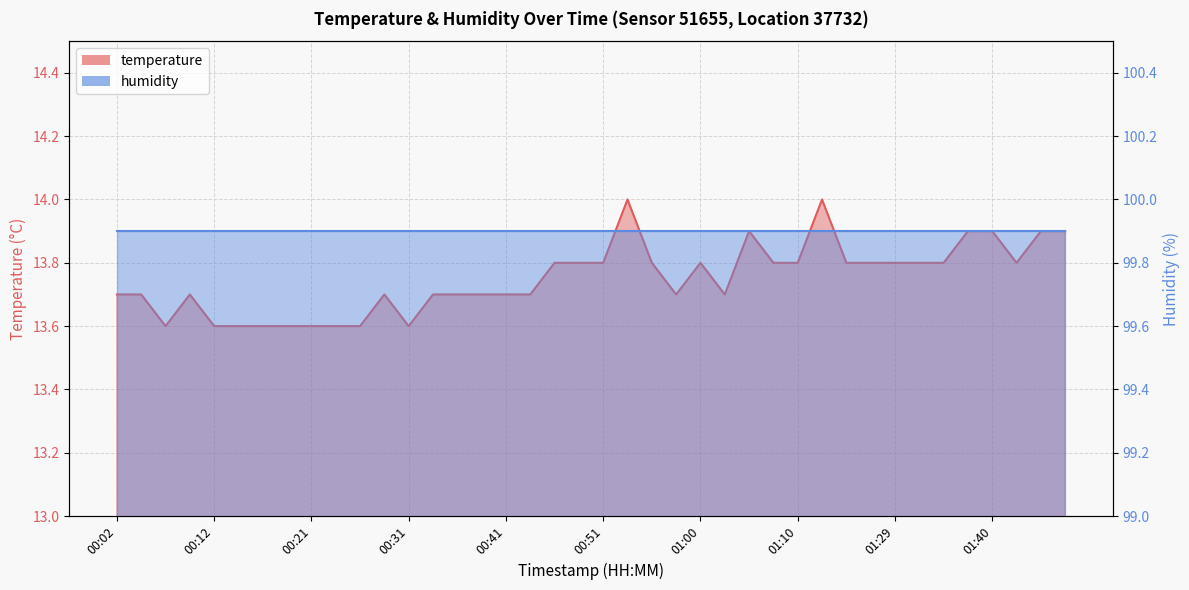

The chart shows a value of 22.9 at 01:48. True or false?

False